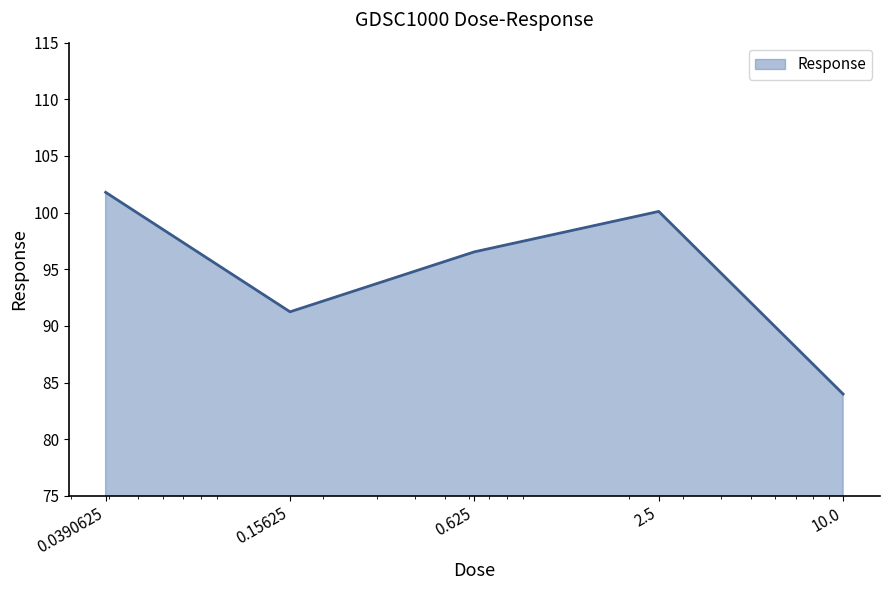

What is the greatest value displayed?

101.8